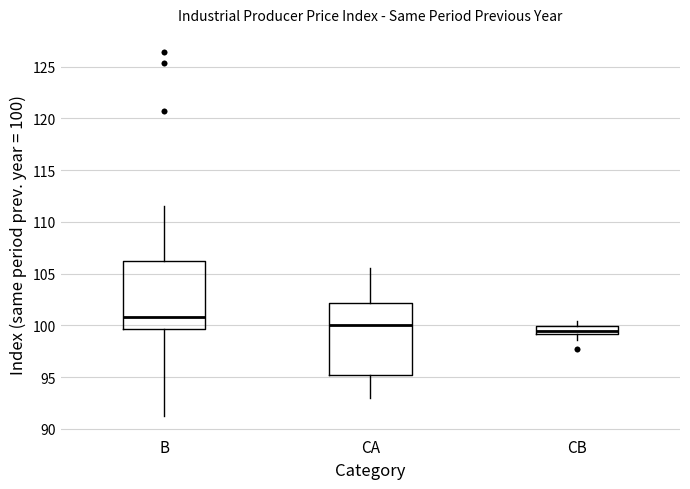

Reading left to right, transcribe this box plot: for each box, give where its median line is, the range the box spans, and where its two whiskers end, as read against the y-axis. The values are not printed on the chart, so give them approximately, as read against the axis.

B: median 101.0, box 99.5 to 106.0, whiskers 91.0 to 111.5
CA: median 100.0, box 95.0 to 102.0, whiskers 93.0 to 105.5
CB: median 99.5, box 99.0 to 100.0, whiskers 98.5 to 100.5